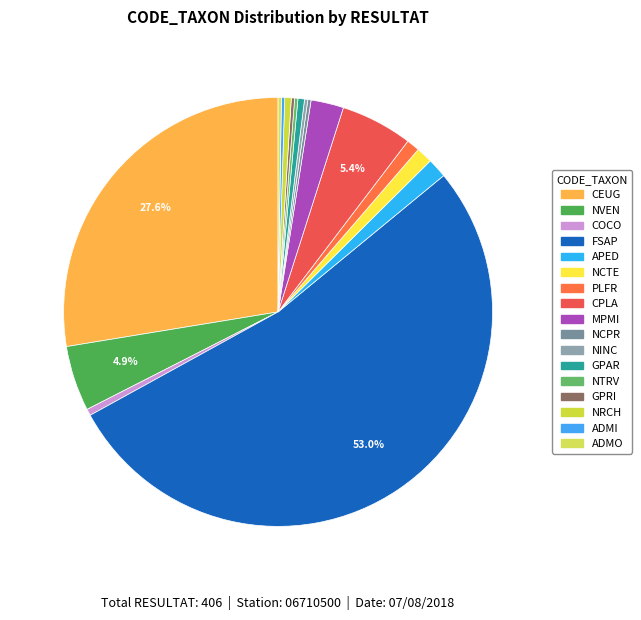

Do NTRV and NRCH together represent more than half of the pie?

No